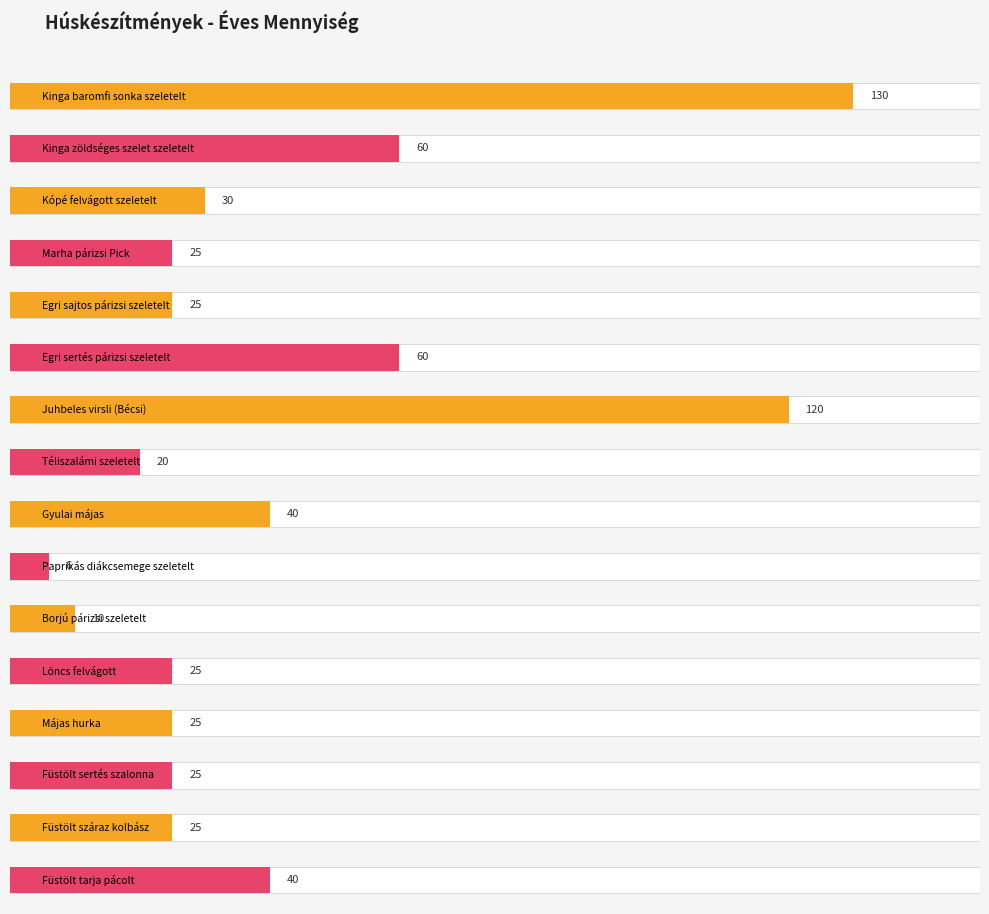

What is the smallest value displayed?

6